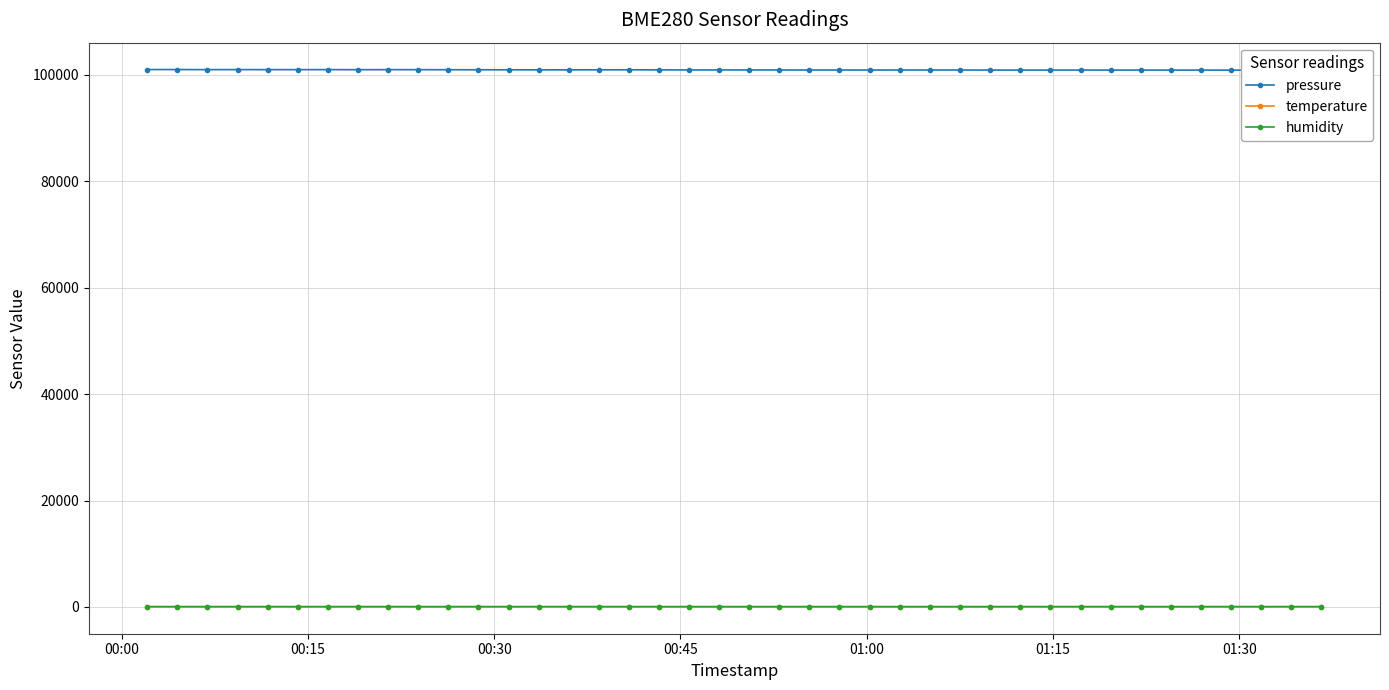

True or false: humidity has more than 1 interior local peaks.

True